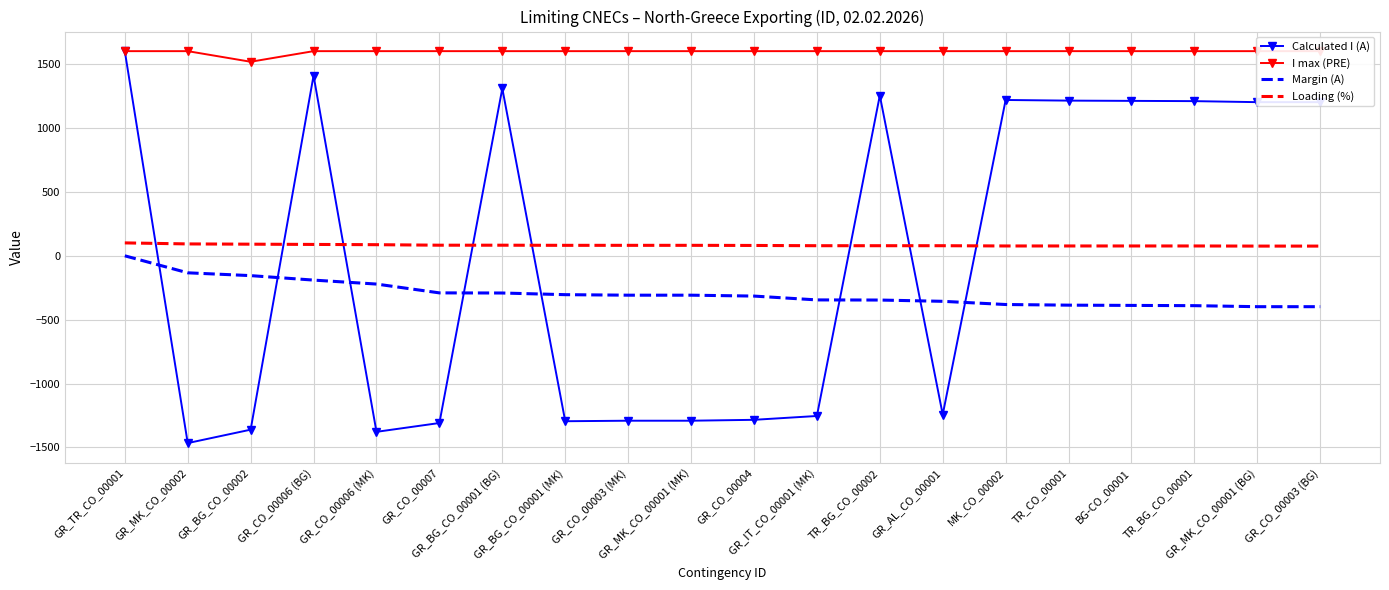

How many lines are shown in the chart?

4